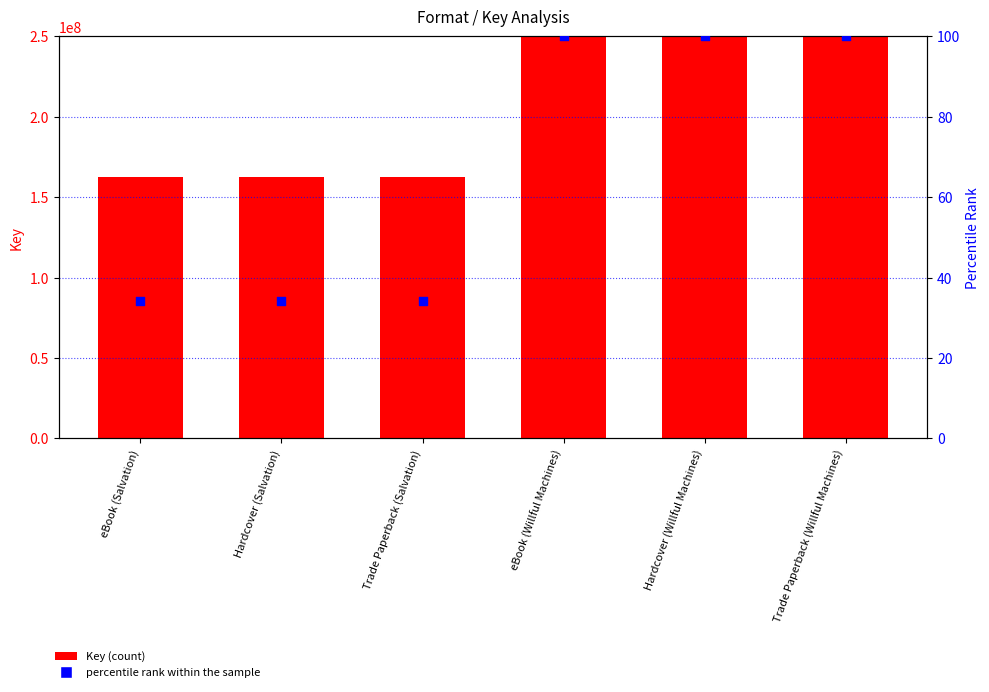

Is the value of Key at Hardcover (Salvation) greater than the value of percentile rank within the sample at eBook (Willful Machines)?

Yes